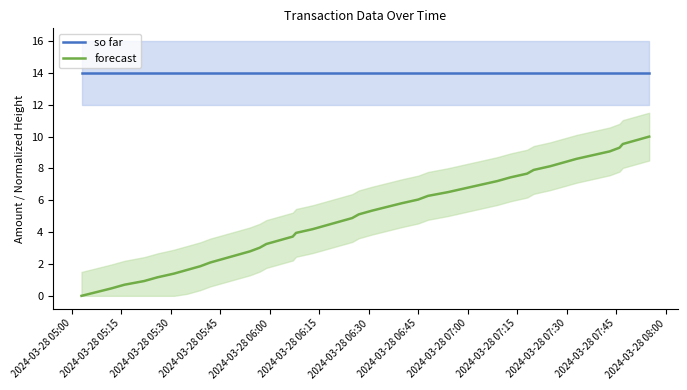

What is the minimum value for so far?

14.0